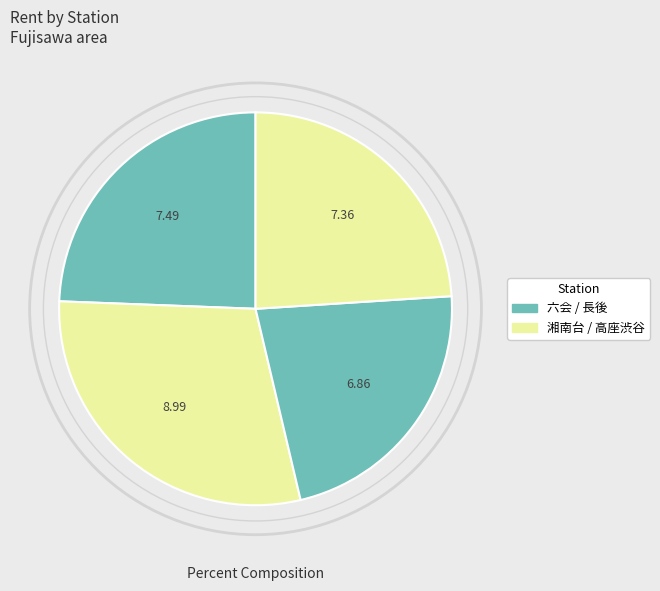

Count the number of slices in the pie.

4